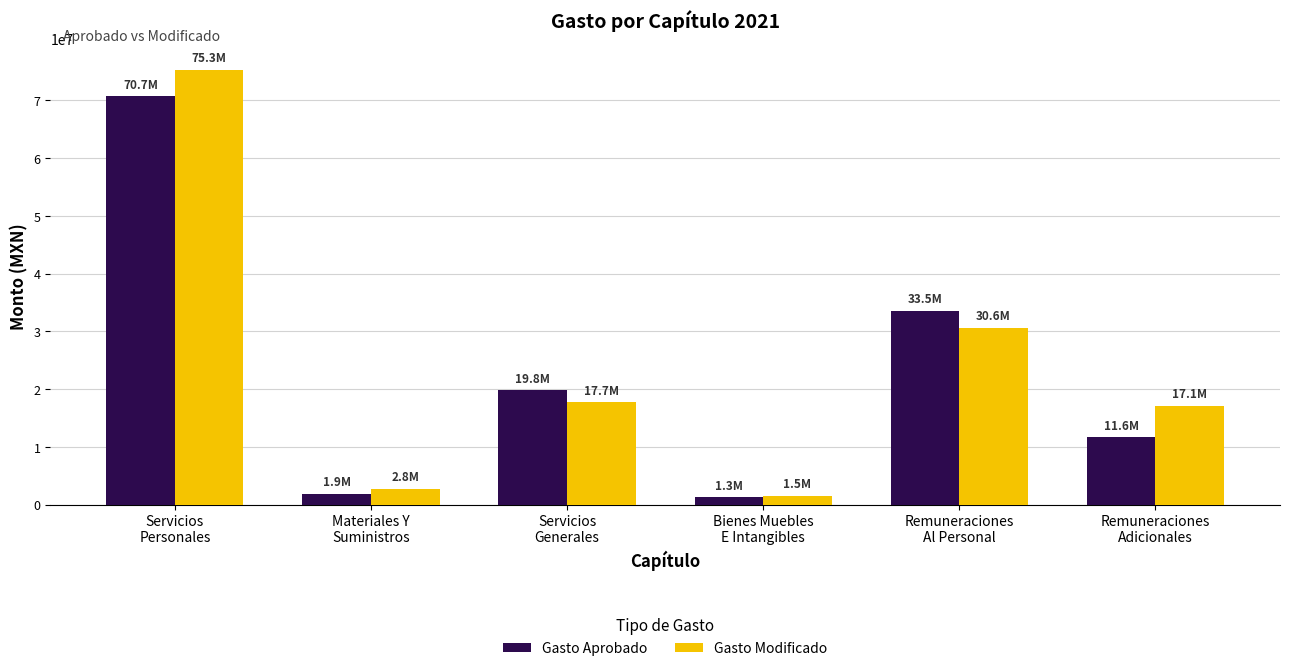

Which series has the largest range (max minus min)?

Gasto Modificado